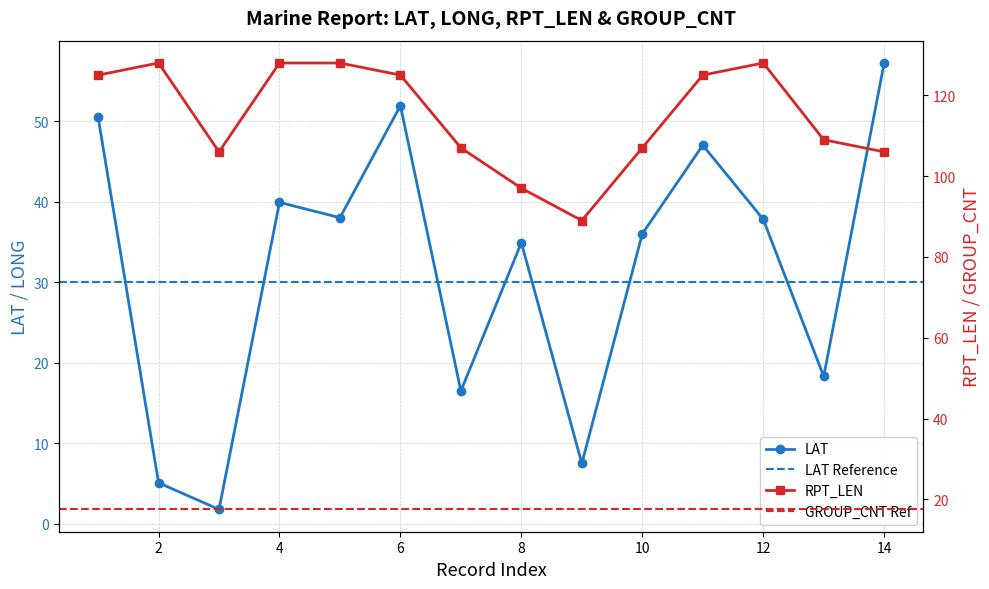

True or false: RPT_LEN and LAT cross at least once.

False